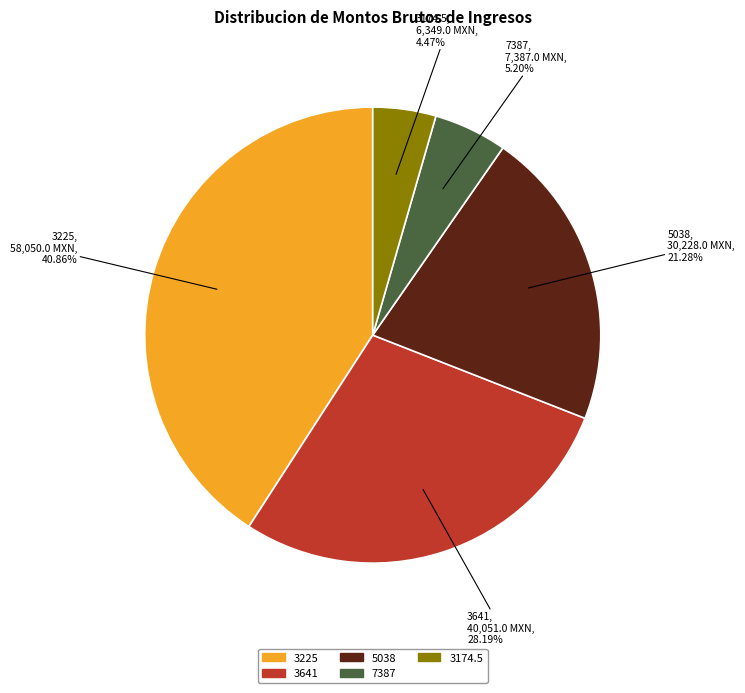

Combined, do 3225 and 7387 account for over 50%?

No